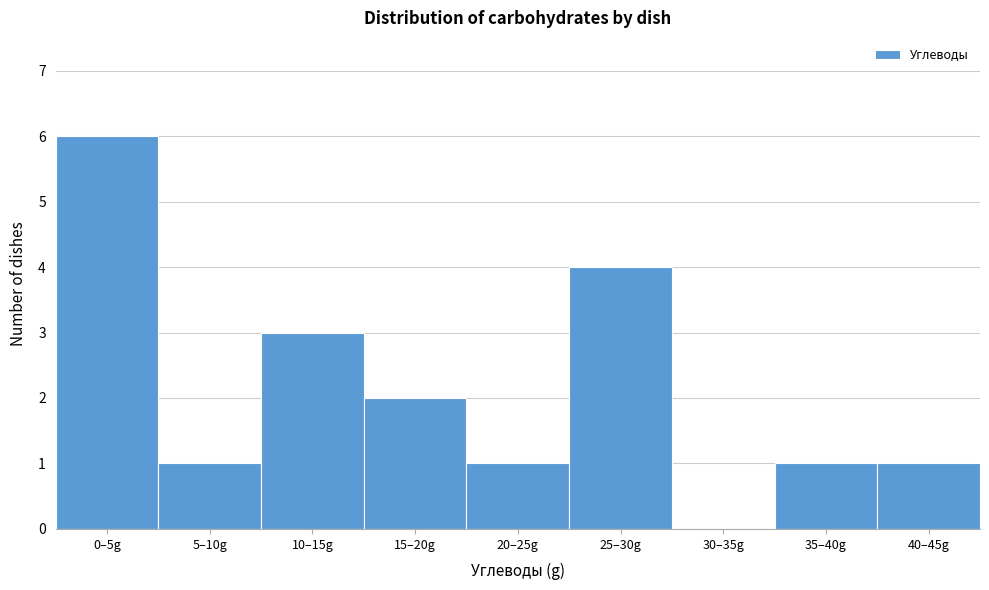

Reading left to right, what are all the values shown in this chart?

0–5g=6	5–10g=1	10–15g=3	15–20g=2	20–25g=1	25–30g=4	30–35g=0	35–40g=1	40–45g=1